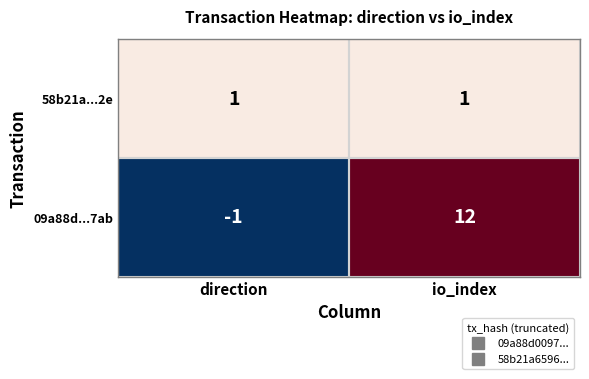

Which series has the largest total across all categories?

09a88d...7ab